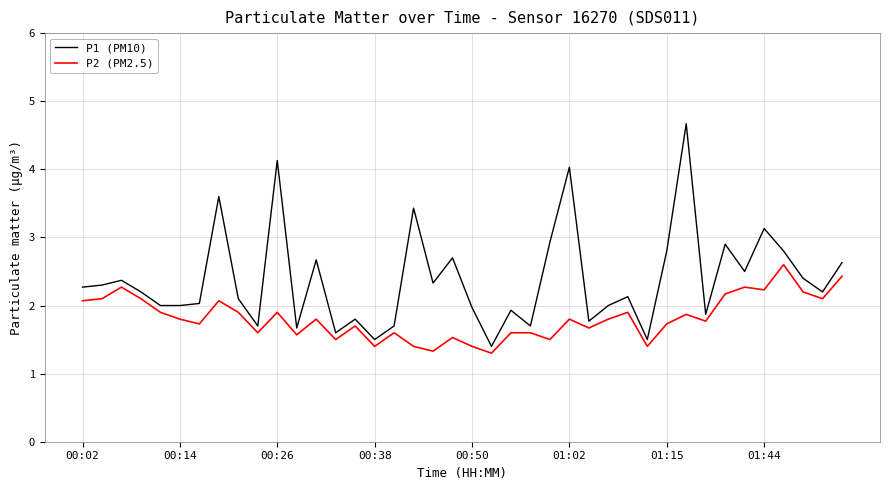

What is the difference between the maximum and minimum values in the P1 (PM10) series?

3.3